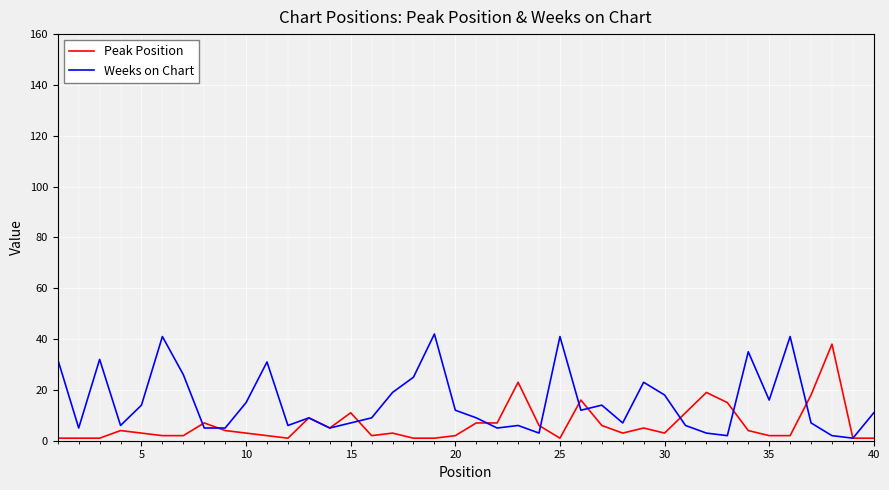

List the series in order of their overall mean, highest first.

Weeks on Chart, Peak Position